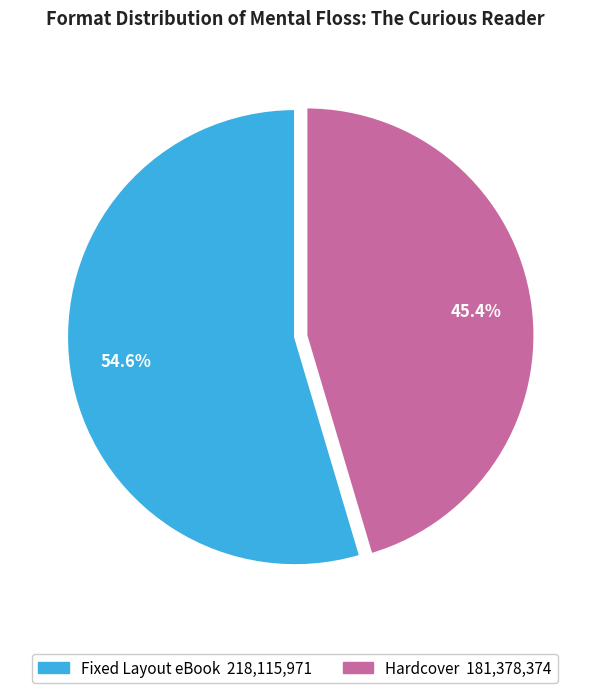

To the nearest percent, what portion does Hardcover represent?

45%